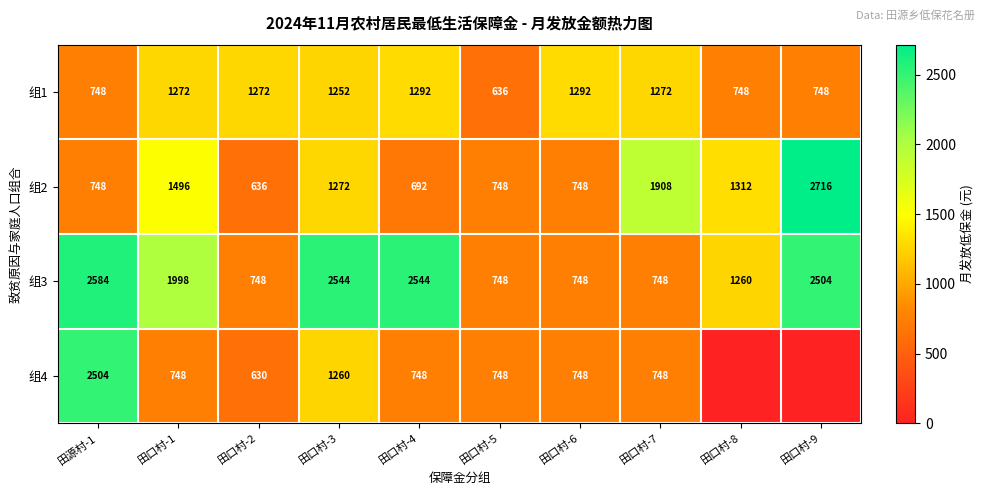

Rank the series at 田口村-1 from lowest to highest value.

组4, 组1, 组2, 组3